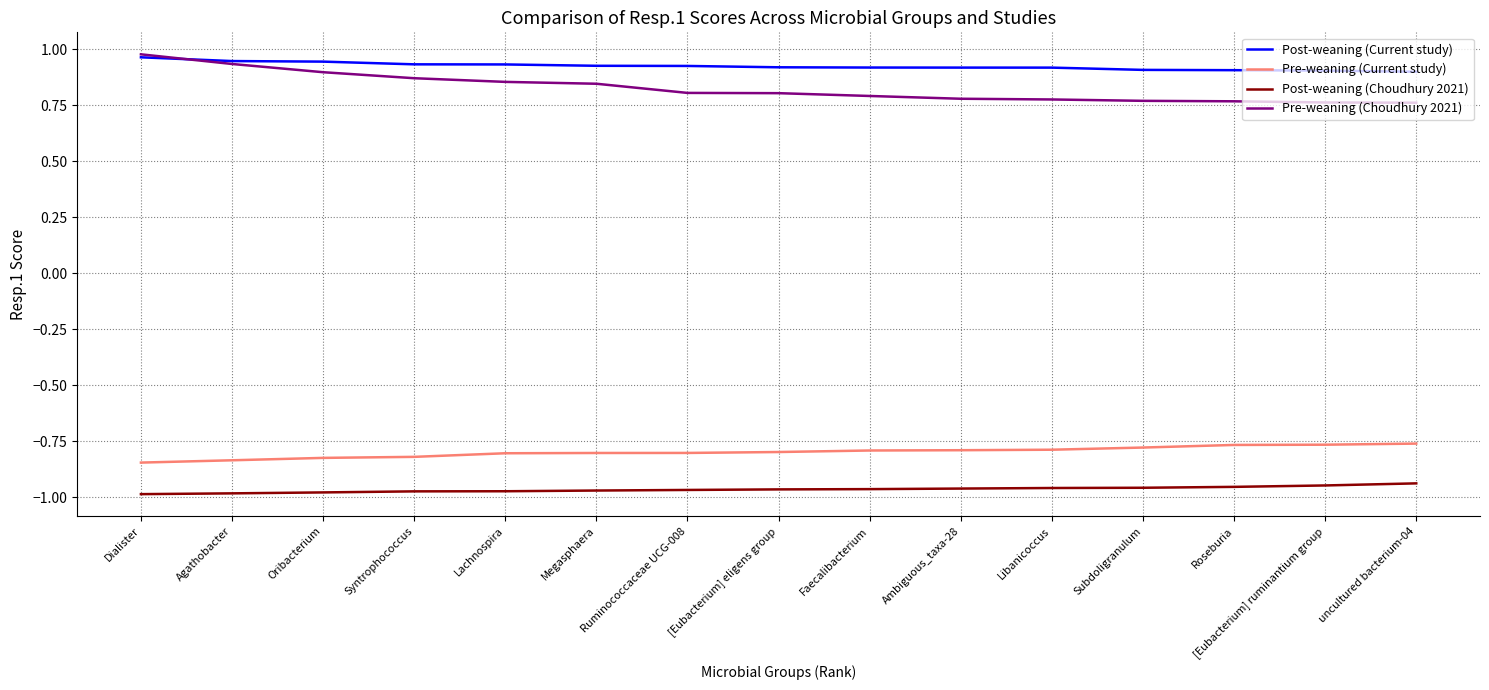

Rank the series at Ambiguous_taxa-28 from lowest to highest value.

Post-weaning (Choudhury 2021), Pre-weaning (Current study), Pre-weaning (Choudhury 2021), Post-weaning (Current study)